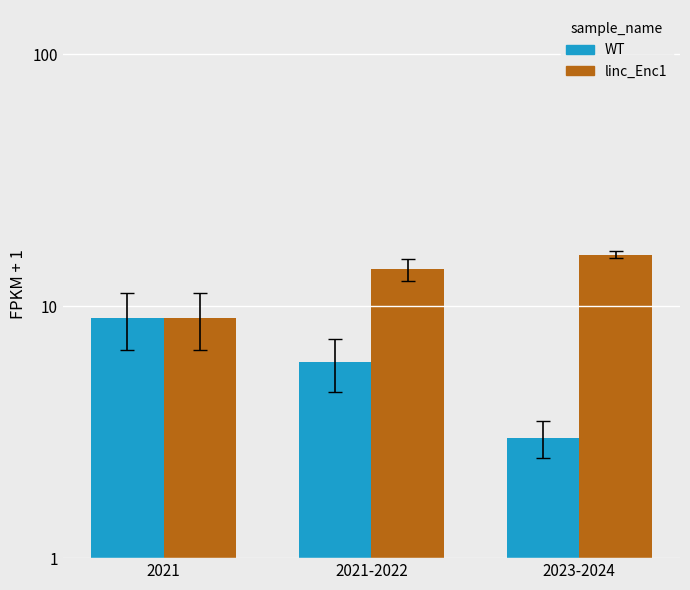

Which series has the largest total across all categories?

linc_Enc1